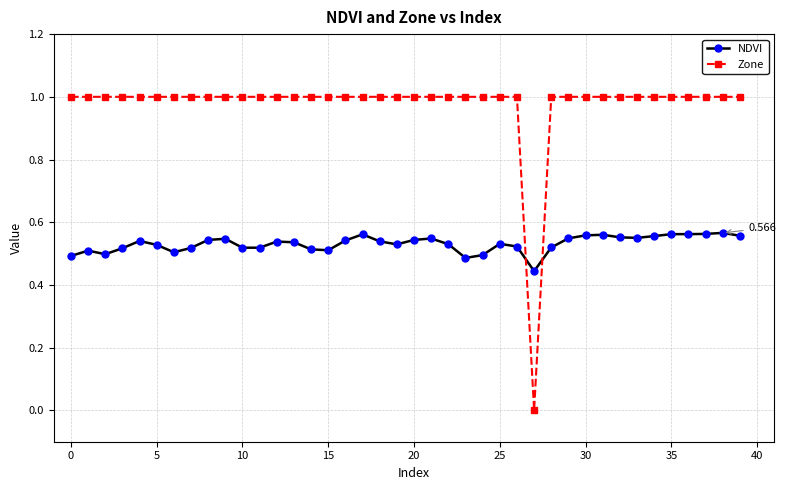

True or false: NDVI has more than 0 points higher than both neighbors.

True